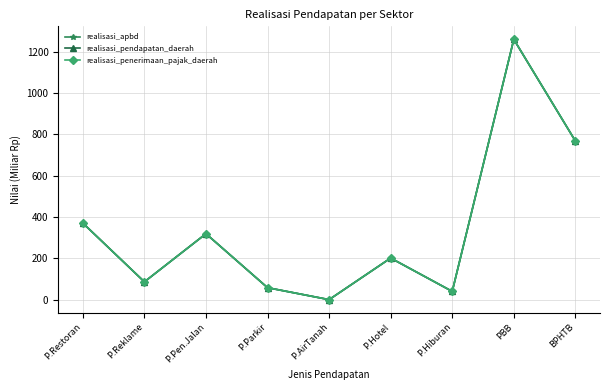

How many data points in realisasi_pendapatan_daerah are above 201?

5